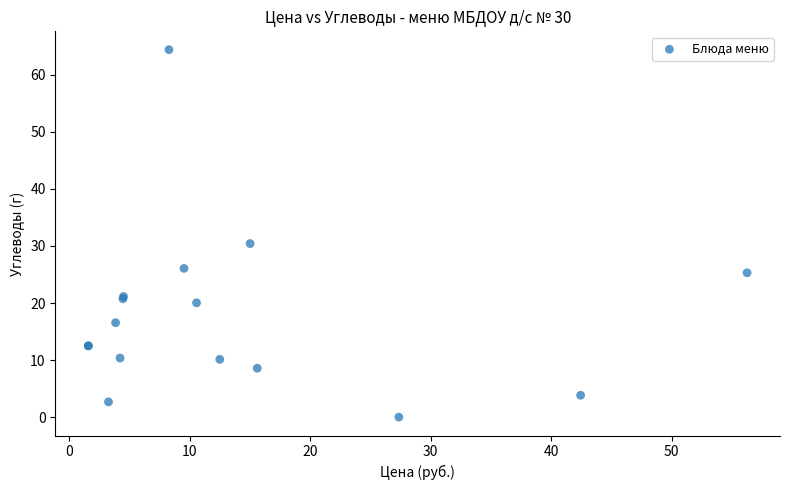

What Y value in the scatter plot is closest to 32?

30.4